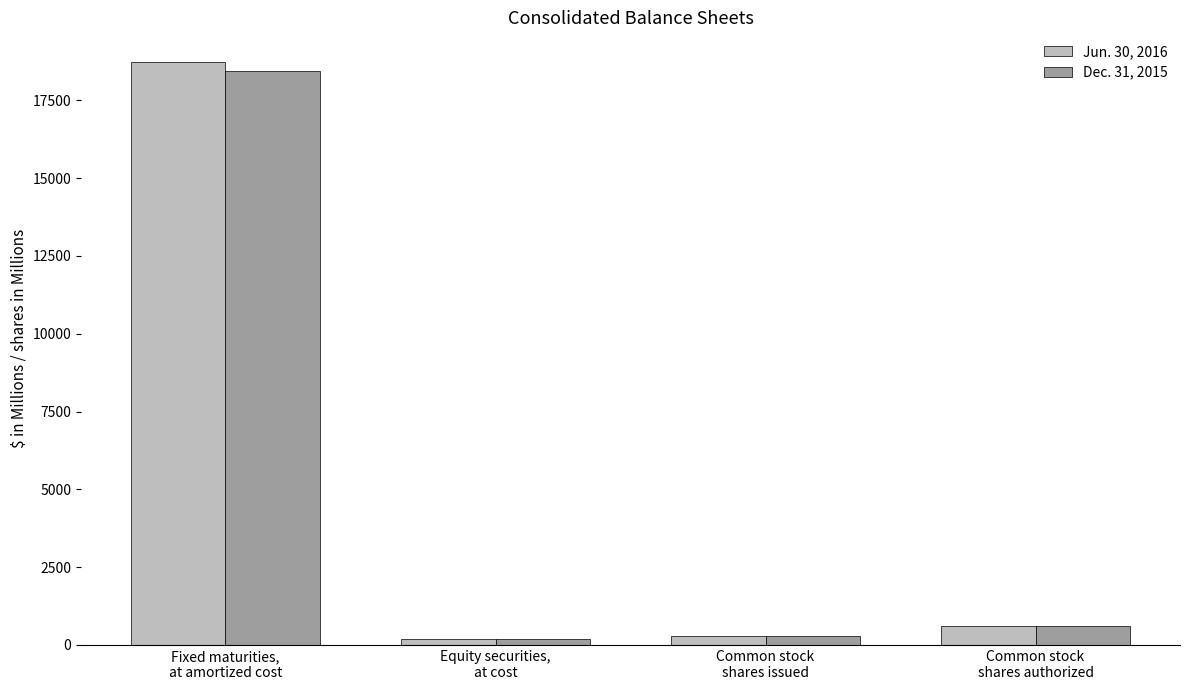

At which category does the chart reach its peak across all series?

Fixed maturities,
at amortized cost